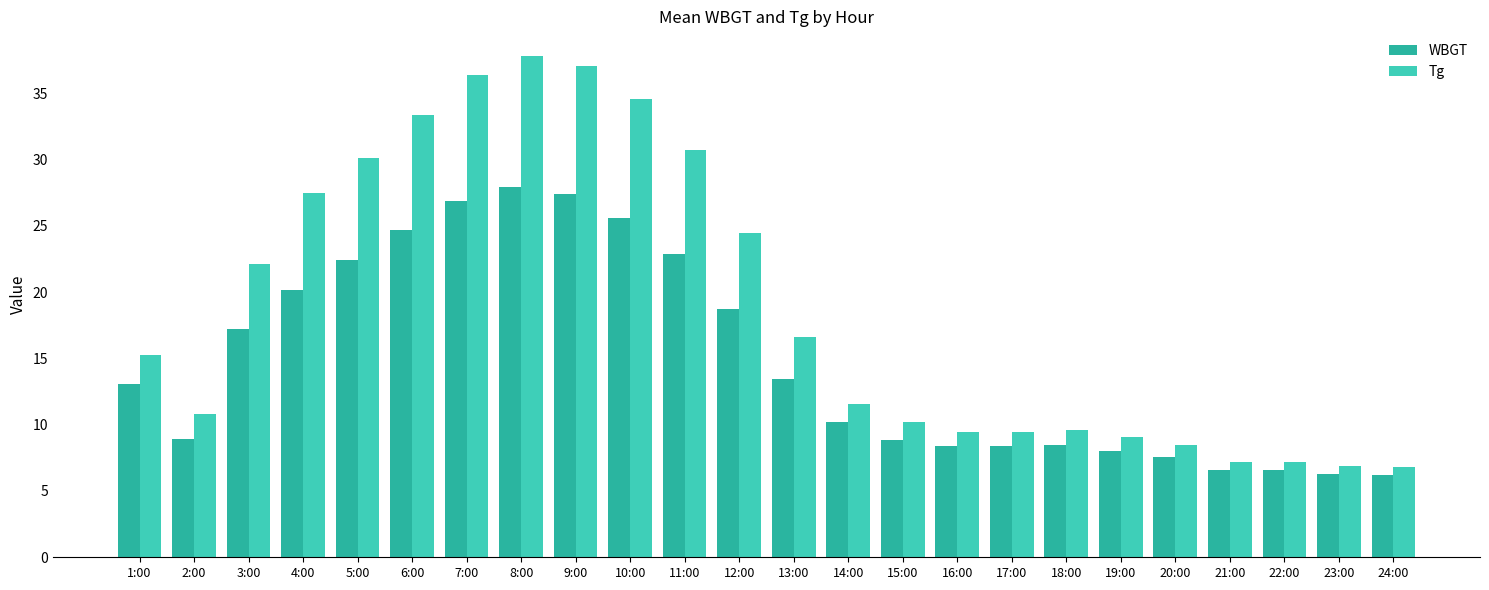

What is the sum of all WBGT values?

354.7